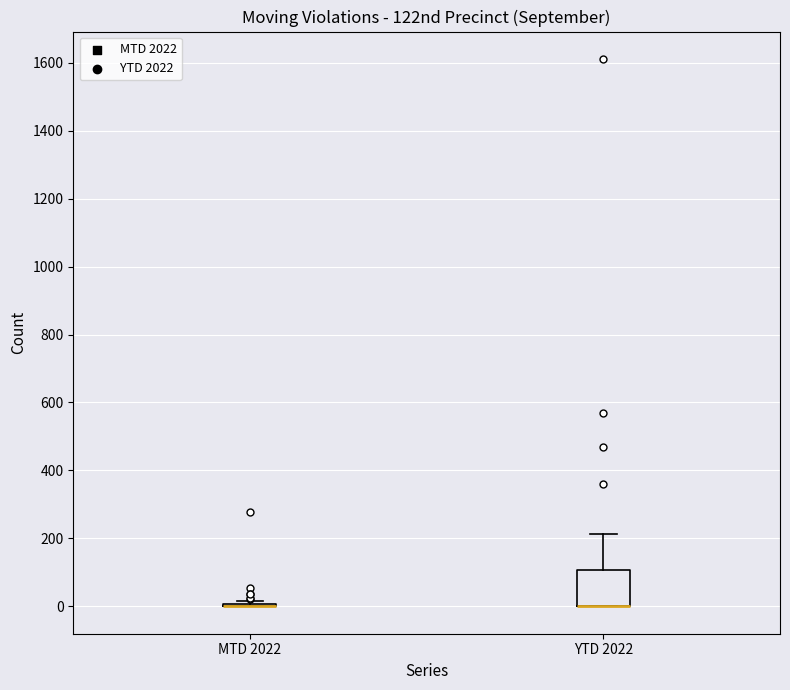

Reading left to right, transcribe this box plot: for each box, give where its median line is, the range the box spans, and where its two whiskers end, as read against the y-axis. The values are not printed on the chart, so give them approximately, as read against the axis.

MTD 2022: box collapsed to a line at 0, whiskers 0 to 20
YTD 2022: median 0 (drawn on the box's lower edge), box 0 to 100, whiskers 0 to 220